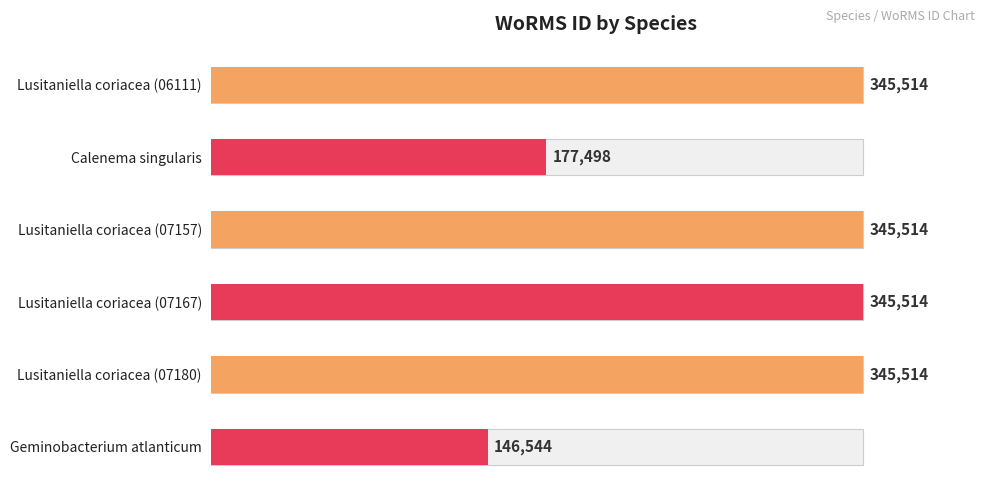

What is the minimum value shown in the chart?

146544